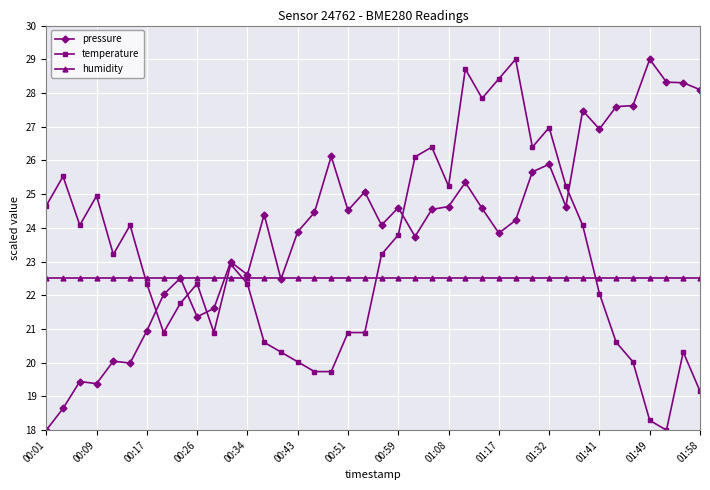

What is the smallest value displayed?

18.0